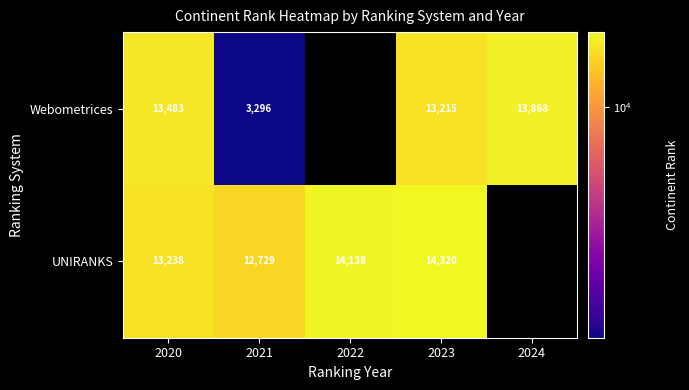

The Webometrices series shows 13215 at 2023. True or false?

True